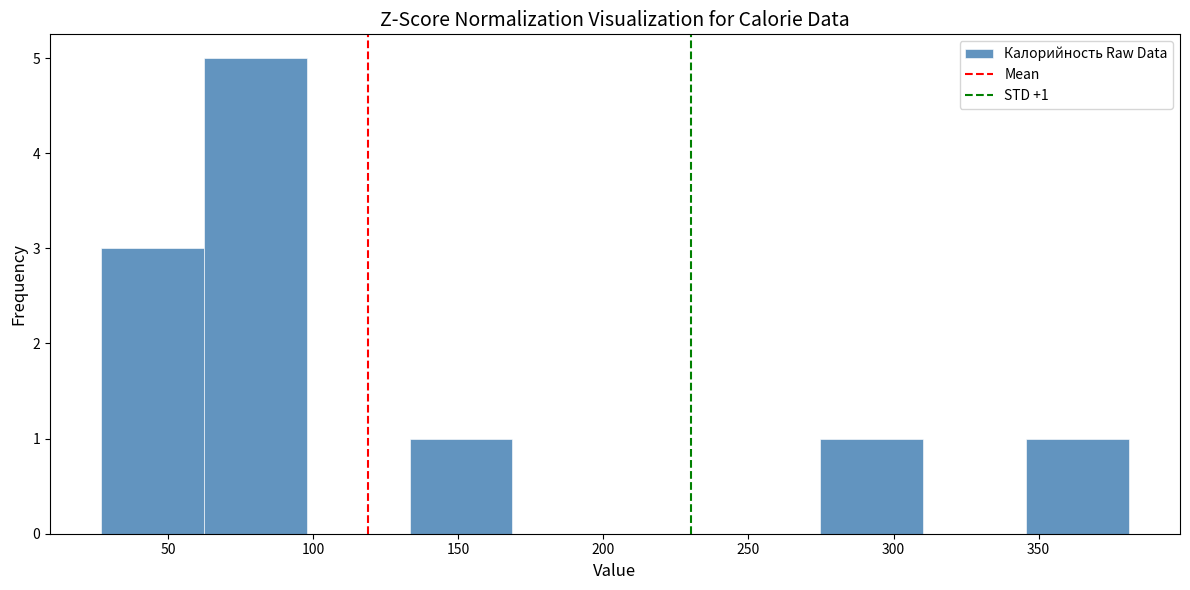

Which range on the x-axis has the tallest bar?

60 to 100